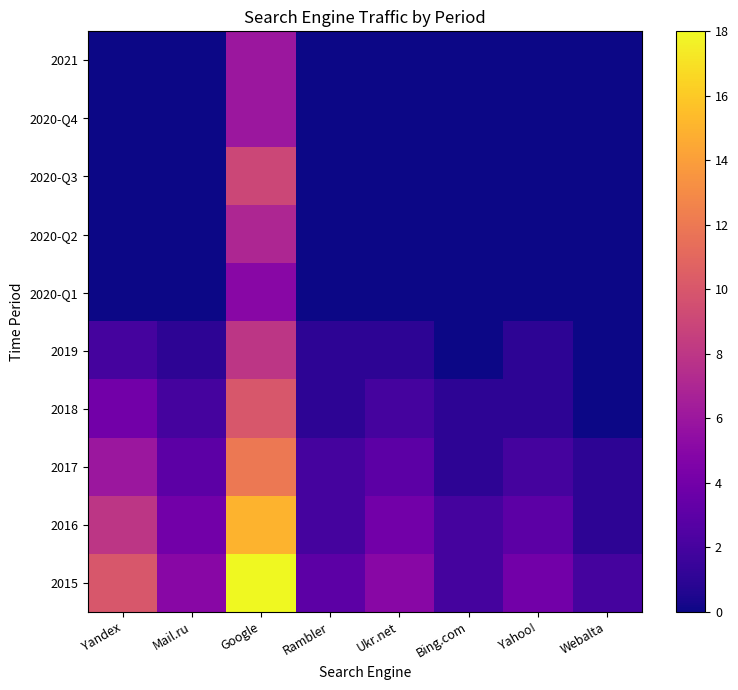

Which series has the largest total across all categories?

2015